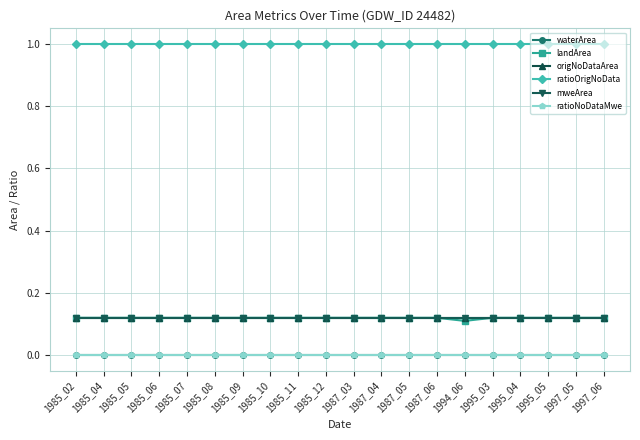

Reading left to right, extract all data points from this chart.

waterArea: 1985_02=0.0	1985_04=0.0	1985_05=0.0	1985_06=0.0	1985_07=0.0	1985_08=0.0	1985_09=0.0	1985_10=0.0	1985_11=0.0	1985_12=0.0	1987_03=0.0	1987_04=0.0	1987_05=0.0	1987_06=0.0	1994_06=0.0	1995_03=0.0	1995_04=0.0	1995_05=0.0	1997_05=0.0	1997_06=0.0
landArea: 1985_02=0.1	1985_04=0.1	1985_05=0.1	1985_06=0.1	1985_07=0.1	1985_08=0.1	1985_09=0.1	1985_10=0.1	1985_11=0.1	1985_12=0.1	1987_03=0.1	1987_04=0.1	1987_05=0.1	1987_06=0.1	1994_06=0.1	1995_03=0.1	1995_04=0.1	1995_05=0.1	1997_05=0.1	1997_06=0.1
origNoDataArea: 1985_02=0.1	1985_04=0.1	1985_05=0.1	1985_06=0.1	1985_07=0.1	1985_08=0.1	1985_09=0.1	1985_10=0.1	1985_11=0.1	1985_12=0.1	1987_03=0.1	1987_04=0.1	1987_05=0.1	1987_06=0.1	1994_06=0.1	1995_03=0.1	1995_04=0.1	1995_05=0.1	1997_05=0.1	1997_06=0.1
ratioOrigNoData: 1985_02=1.0	1985_04=1.0	1985_05=1.0	1985_06=1.0	1985_07=1.0	1985_08=1.0	1985_09=1.0	1985_10=1.0	1985_11=1.0	1985_12=1.0	1987_03=1.0	1987_04=1.0	1987_05=1.0	1987_06=1.0	1994_06=1.0	1995_03=1.0	1995_04=1.0	1995_05=1.0	1997_05=1.0	1997_06=1.0
mweArea: 1985_02=0.1	1985_04=0.1	1985_05=0.1	1985_06=0.1	1985_07=0.1	1985_08=0.1	1985_09=0.1	1985_10=0.1	1985_11=0.1	1985_12=0.1	1987_03=0.1	1987_04=0.1	1987_05=0.1	1987_06=0.1	1994_06=0.1	1995_03=0.1	1995_04=0.1	1995_05=0.1	1997_05=0.1	1997_06=0.1
ratioNoDataMwe: 1985_02=0.0	1985_04=0.0	1985_05=0.0	1985_06=0.0	1985_07=0.0	1985_08=0.0	1985_09=0.0	1985_10=0.0	1985_11=0.0	1985_12=0.0	1987_03=0.0	1987_04=0.0	1987_05=0.0	1987_06=0.0	1994_06=0.0	1995_03=0.0	1995_04=0.0	1995_05=0.0	1997_05=0.0	1997_06=0.0